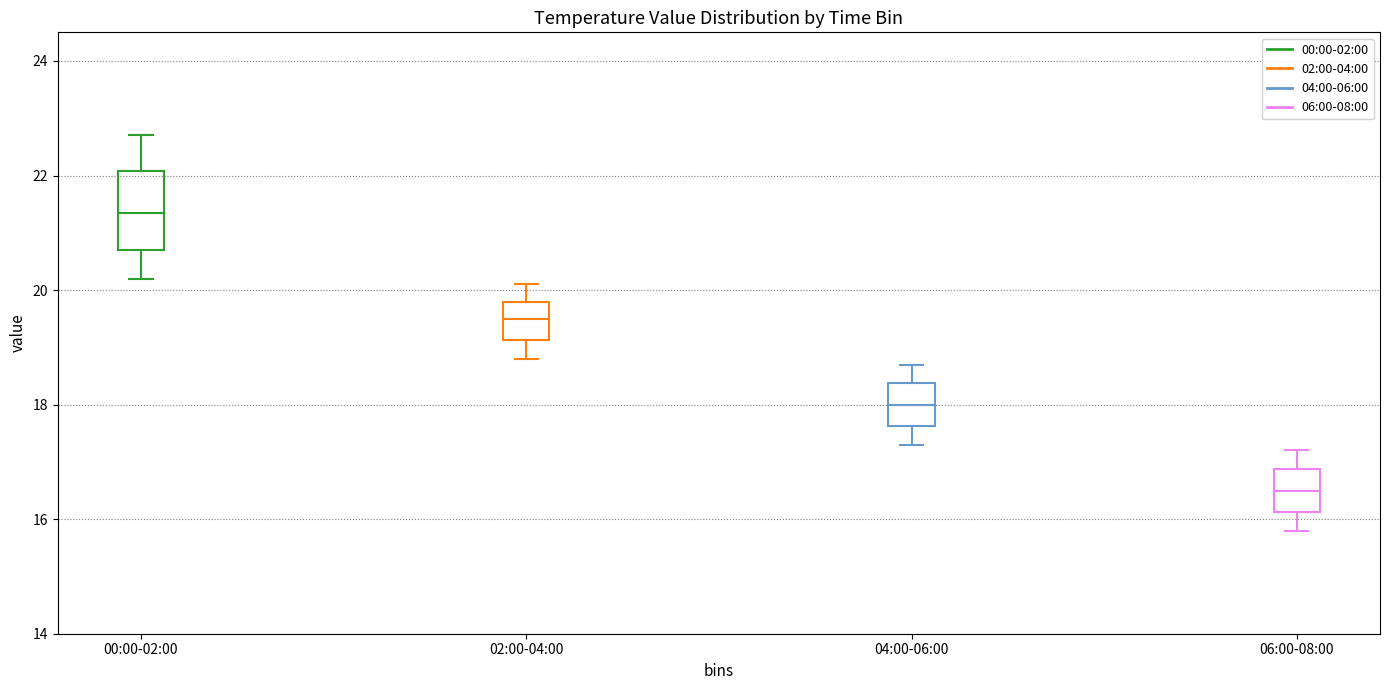

Reading left to right, read every box against the y-axis: the position of its median line, the range the box covers, and the ends of its whiskers. The values are not printed on the chart, so give them approximately, as read against the axis.

00:00-02:00: median 21.4, box 20.8 to 22.0, whiskers 20.2 to 22.8
02:00-04:00: median 19.6, box 19.2 to 19.8, whiskers 18.8 to 20.2
04:00-06:00: median 18.0, box 17.6 to 18.4, whiskers 17.4 to 18.8
06:00-08:00: median 16.6, box 16.2 to 16.8, whiskers 15.8 to 17.2